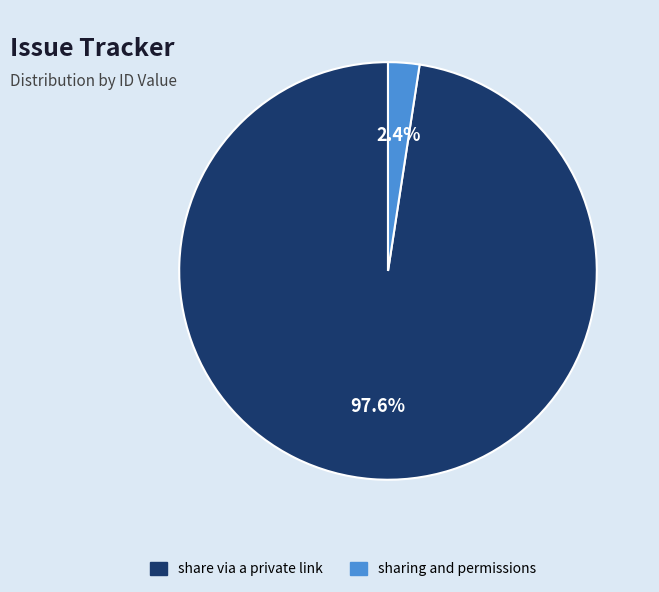

How many segments does this pie chart have?

2